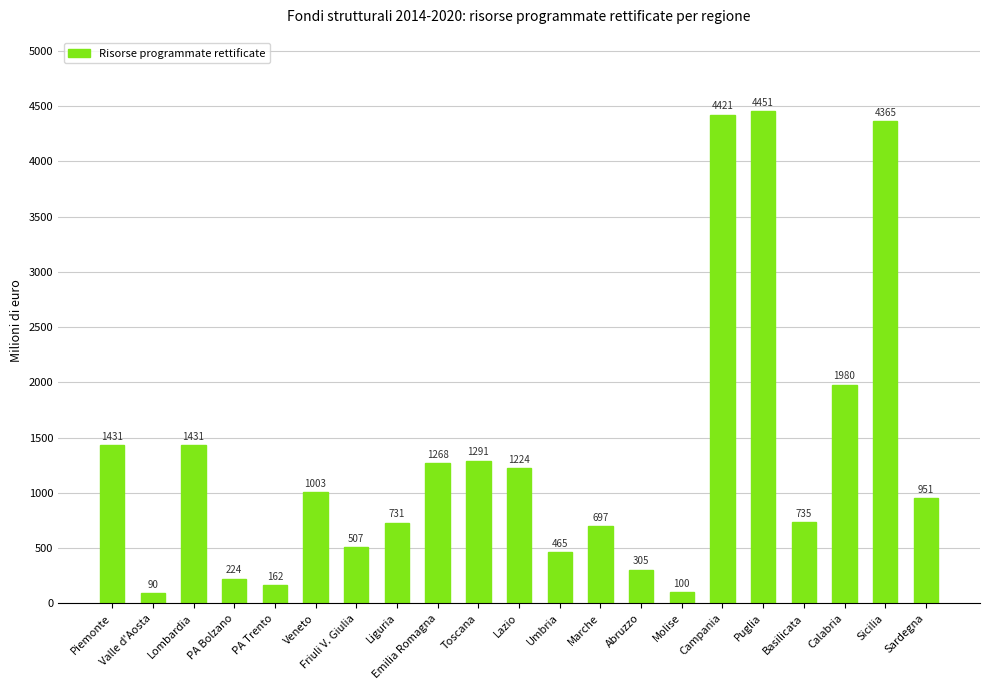

Between Emilia Romagna and Basilicata, which is larger?

Emilia Romagna